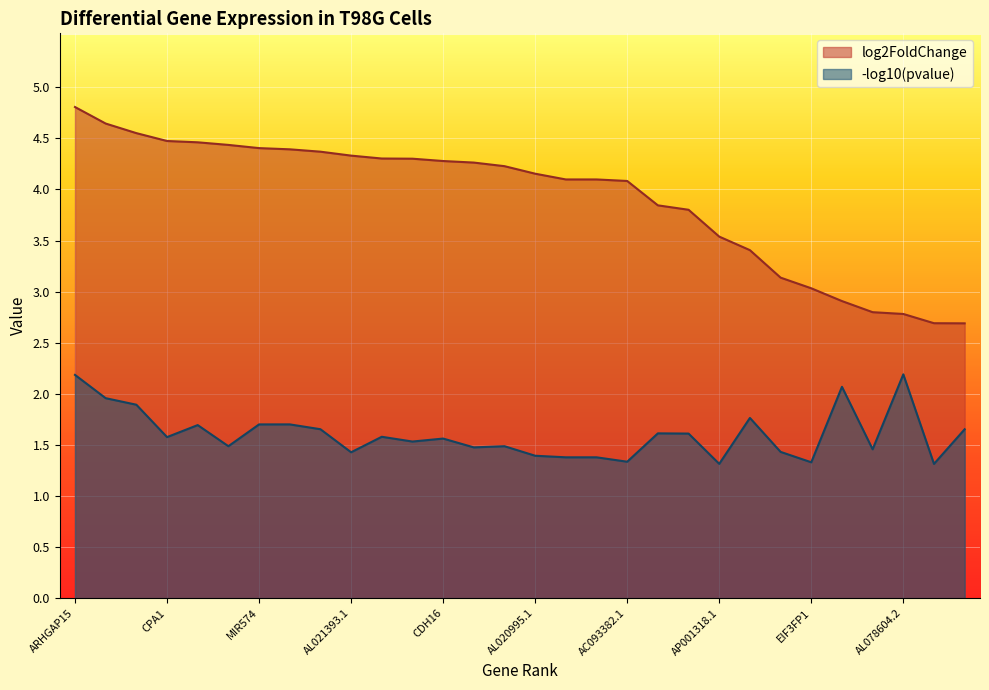

How many data points in log2FoldChange are less than 4?

11